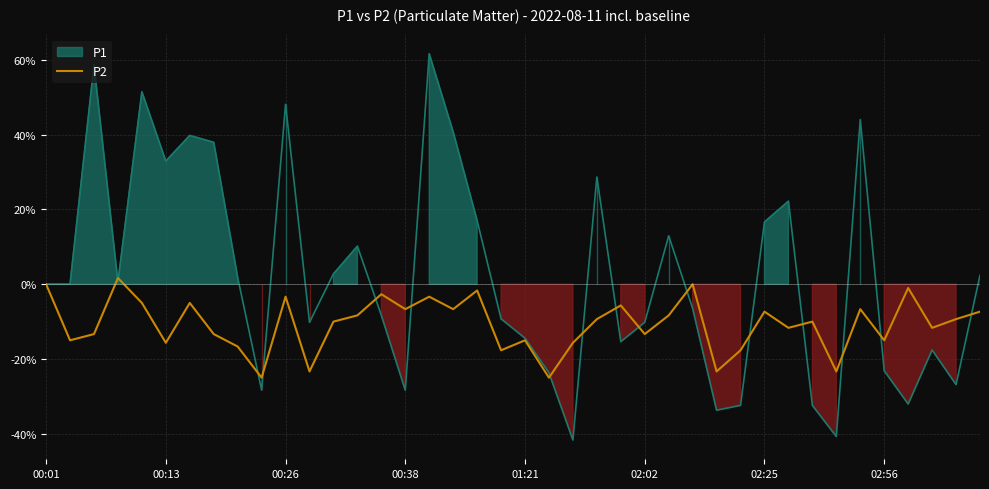

What is the average value?

-10.7